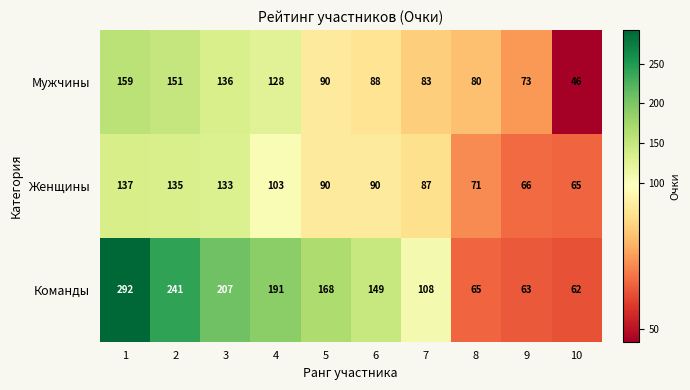

How many series are shown in this chart?

3